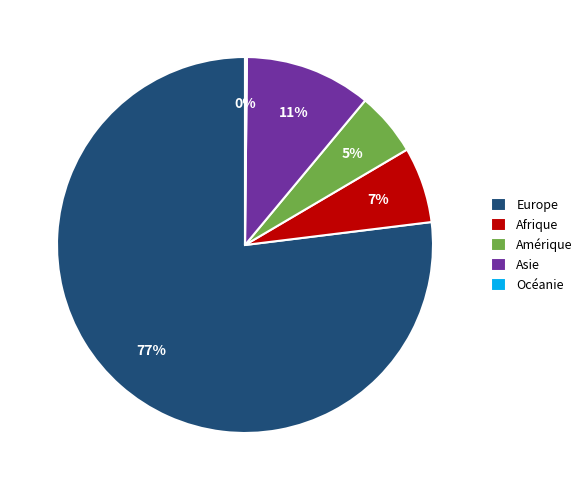

Is there a majority slice in this chart?

Yes